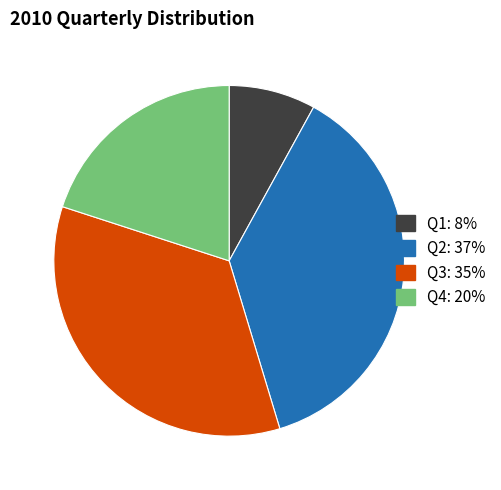

True or false: Q1 accounts for 8% of the total.

True